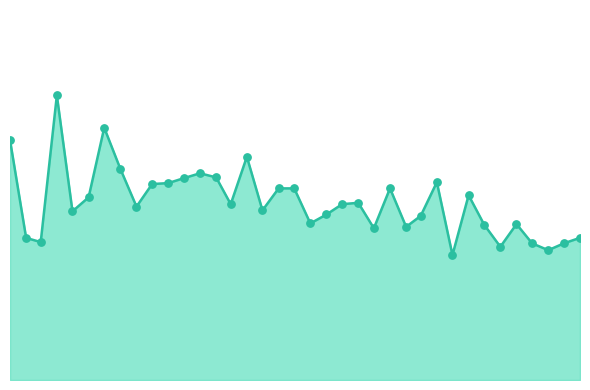

Is this an area chart (filled region under the line)?

Yes